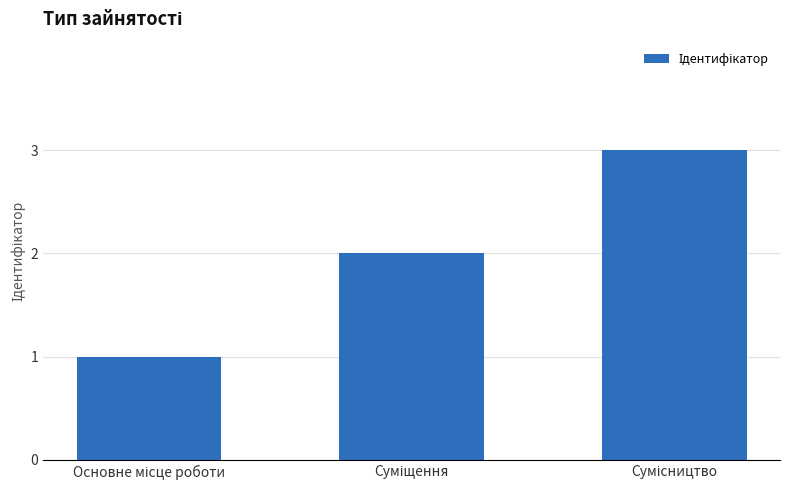

What is the maximum value shown in the chart?

3